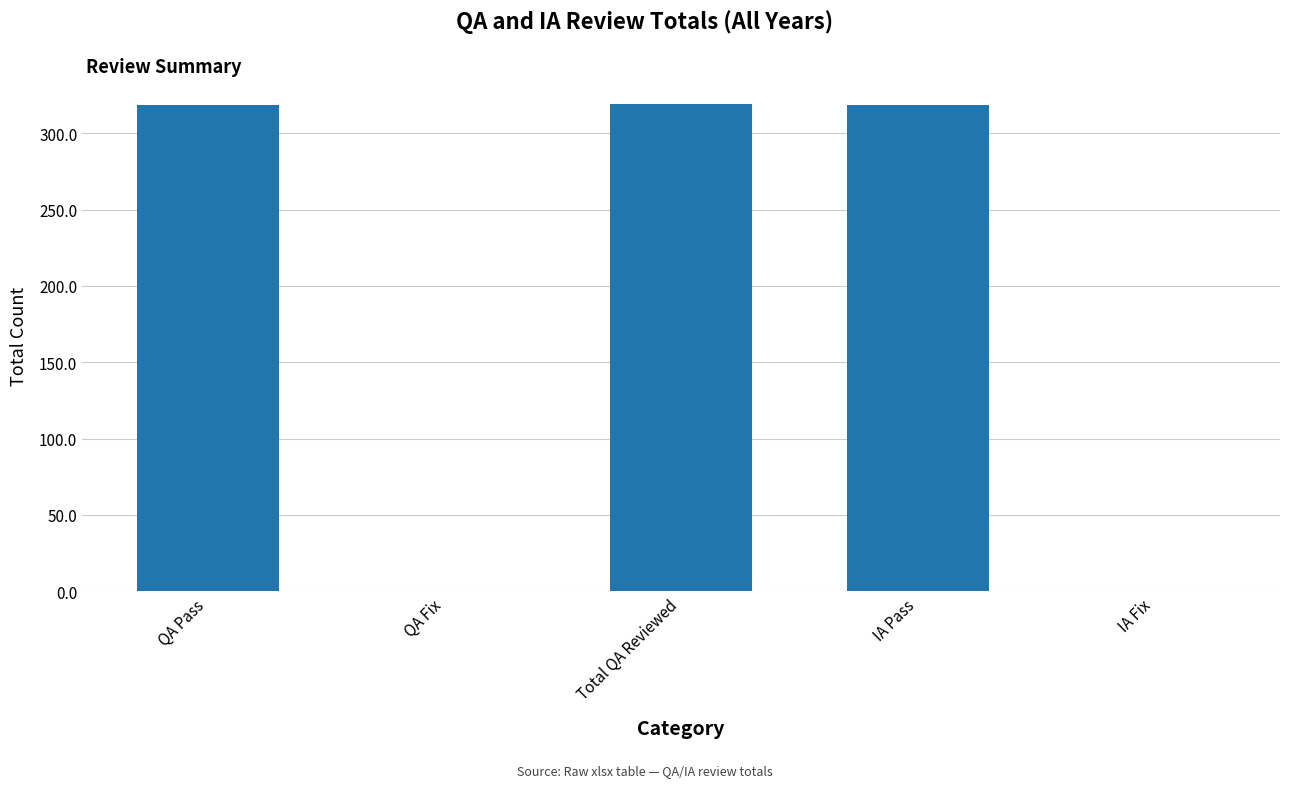

Read the value at QA Pass.

318.8